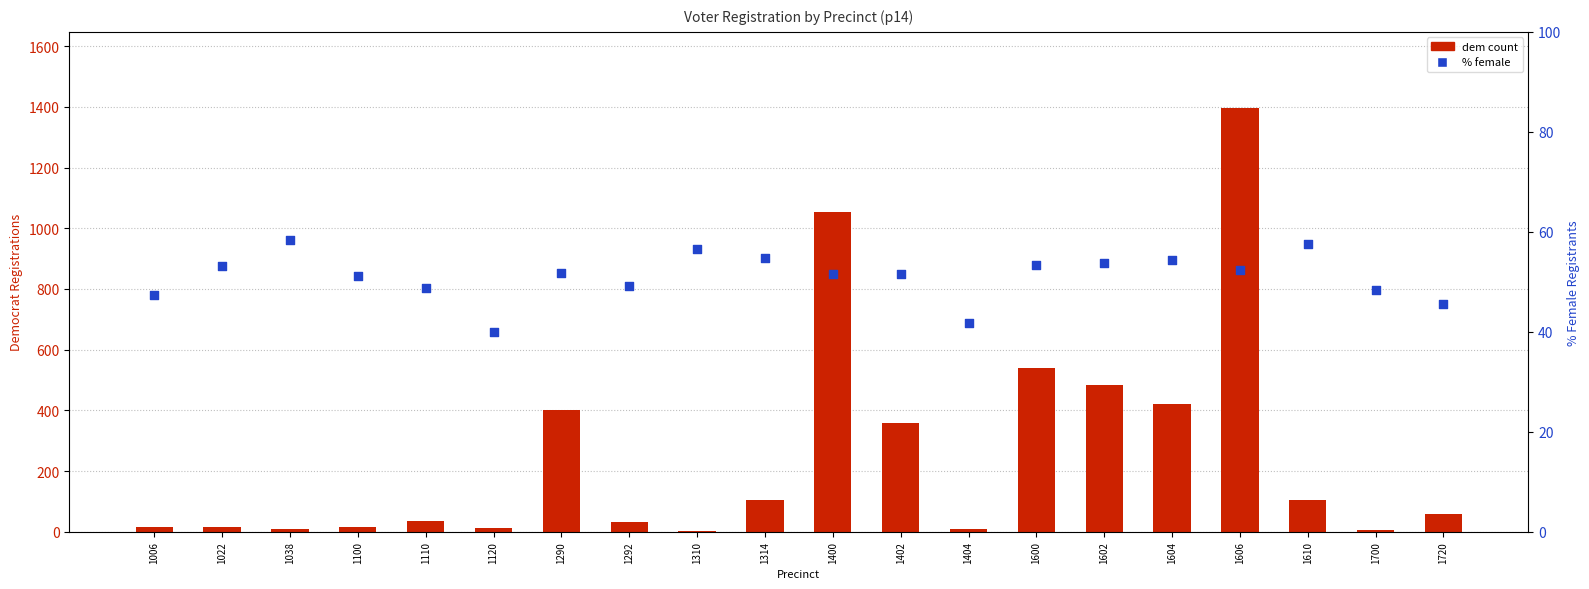

What are all the series names shown in the legend?

dem count, % female